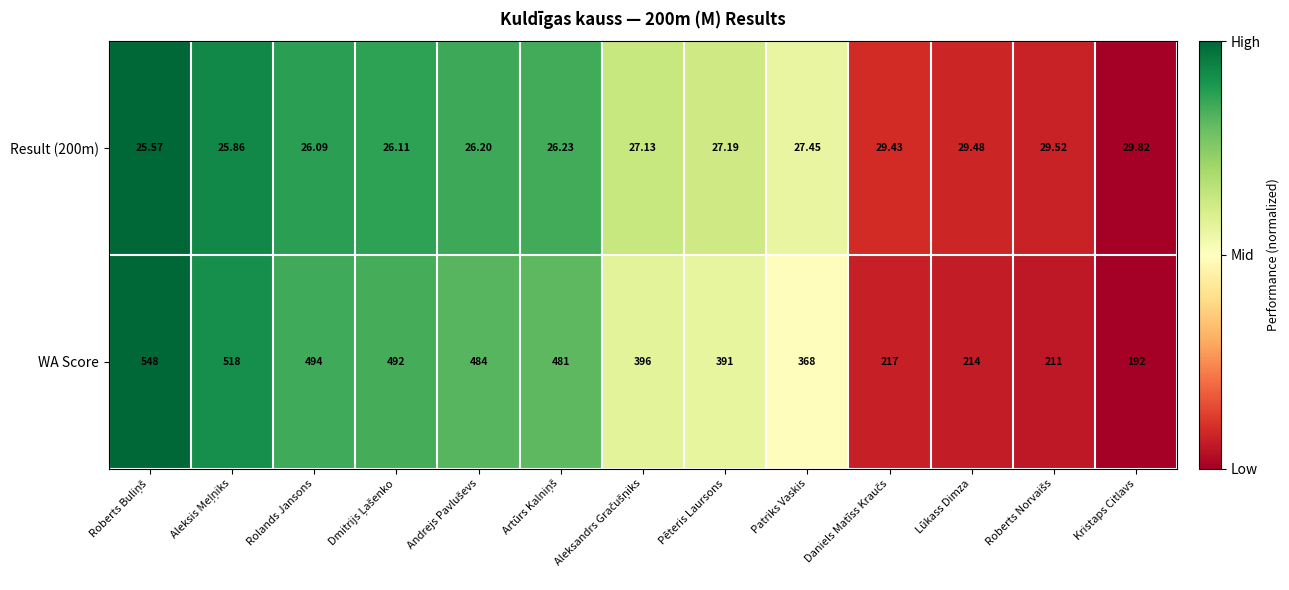

Where is WA Score nearest to the value 370?

Patriks Vaskis